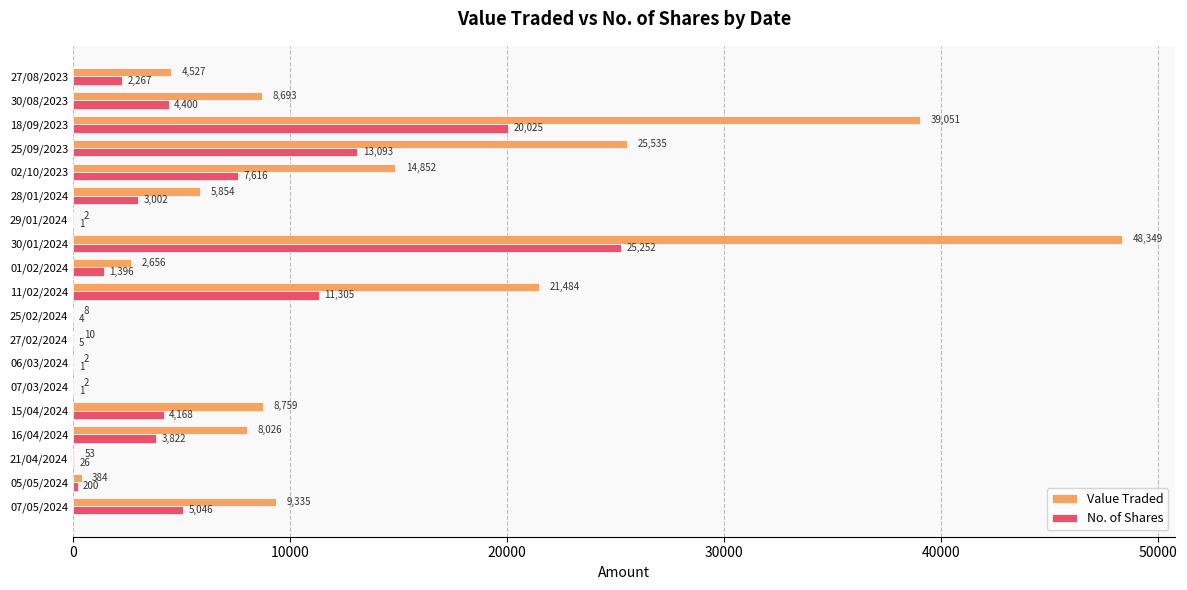

The Value Traded series shows 8 at 25/02/2024. True or false?

True